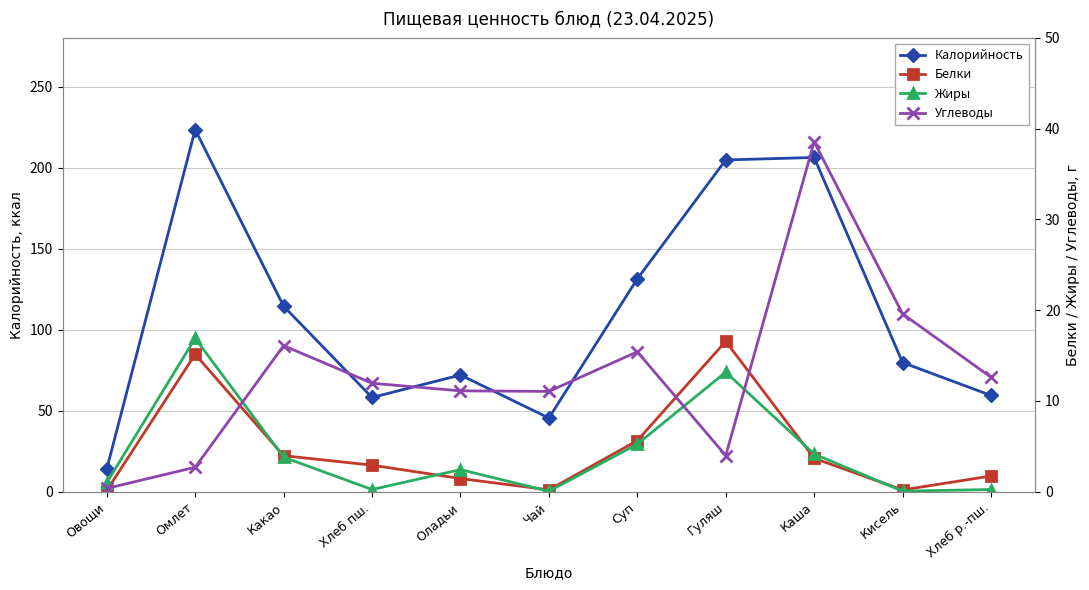

What is the value of the Жиры point at the 11th from the left?

0.2